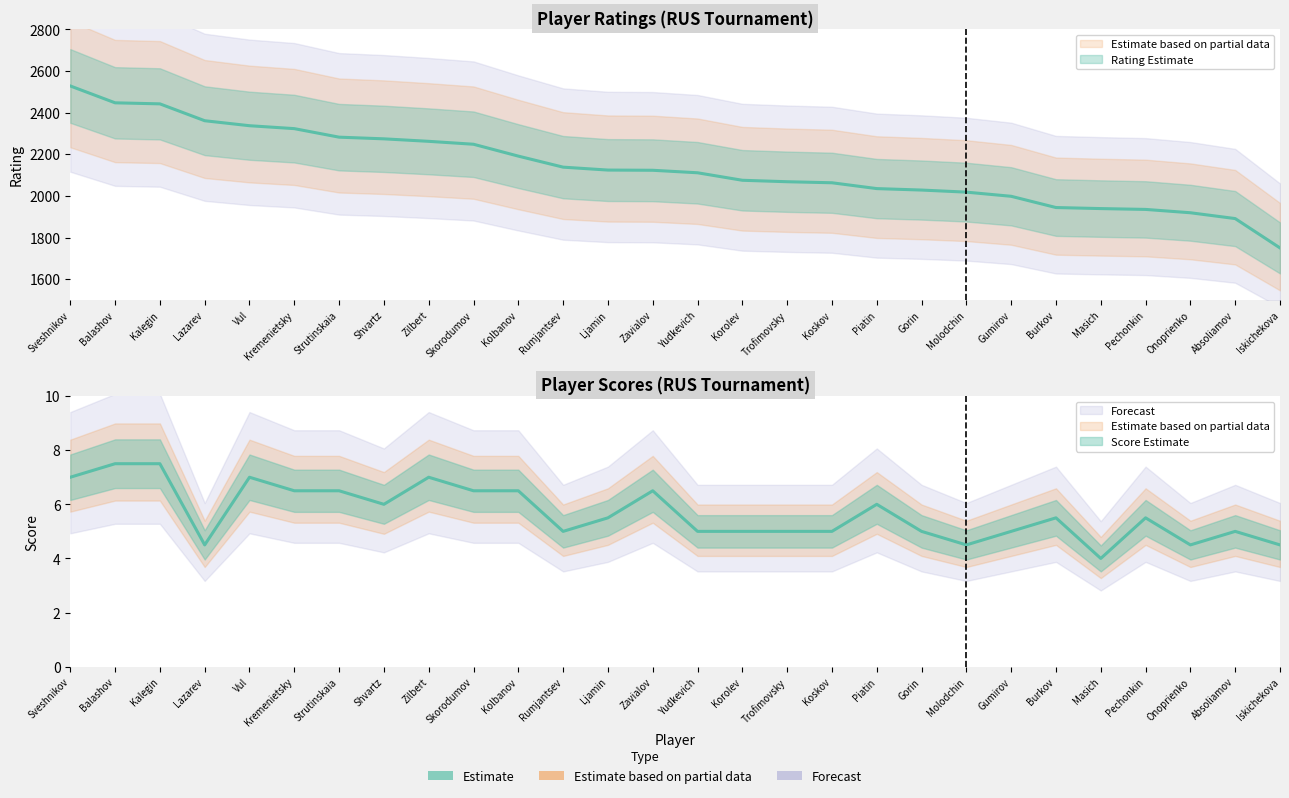

What is the minimum value for Rating?

1750.0